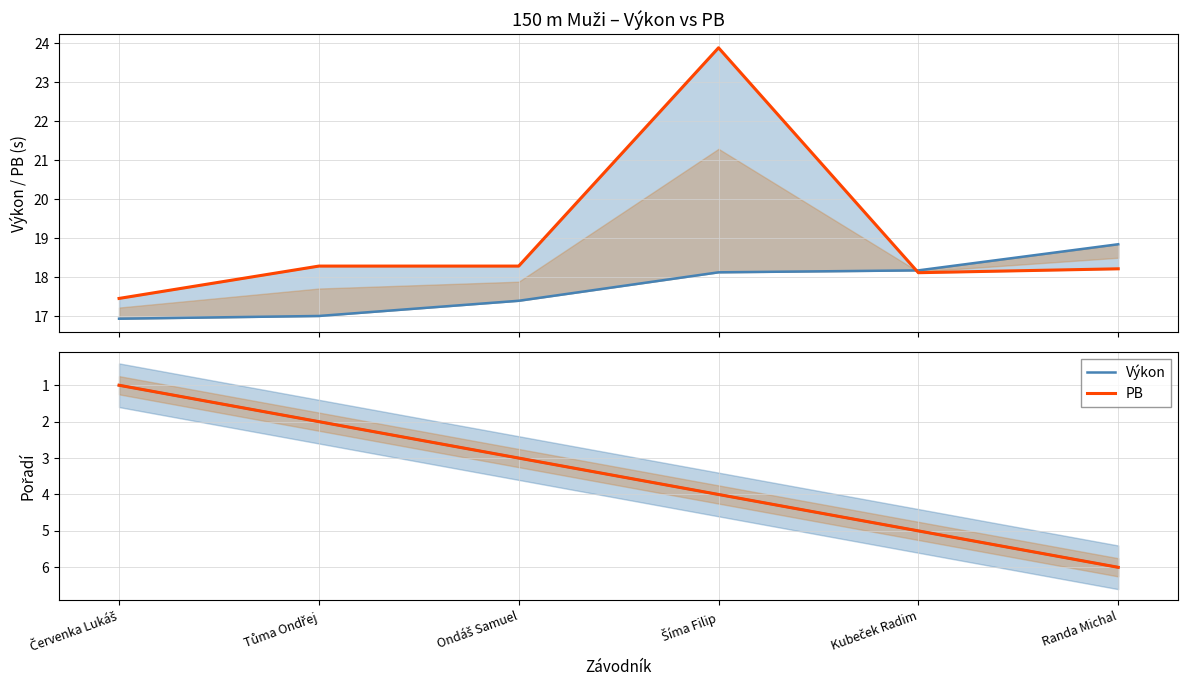

Which series has the largest range (max minus min)?

PB